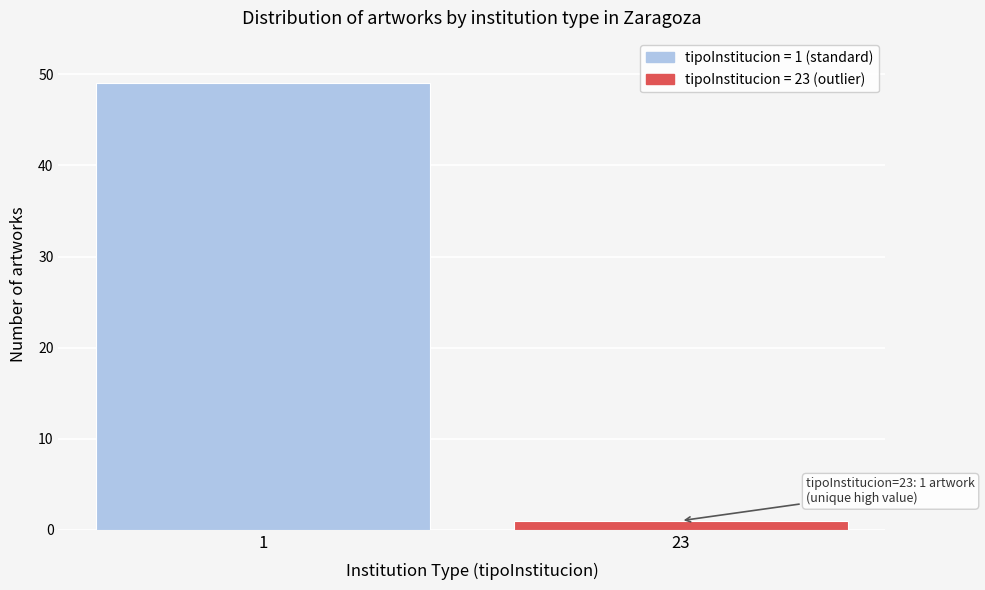

Reading right to left, what are all the values shown in this chart?

1	49